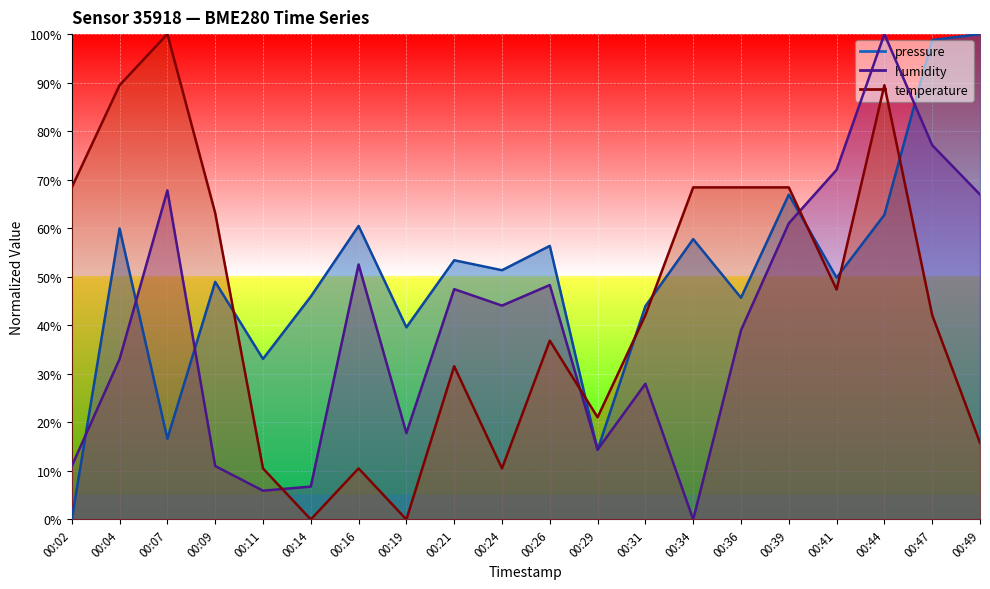

Between which two adjacent categories do pressure and humidity first intersect?

00:02 and 00:04